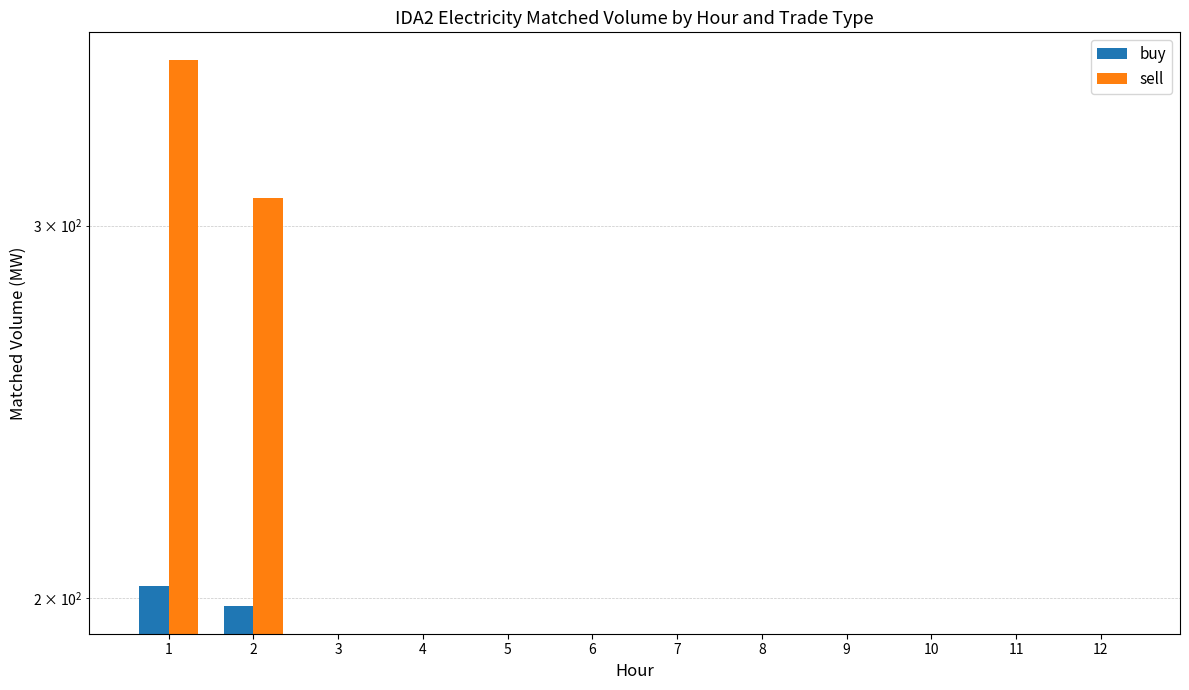

At which category does the chart reach its minimum across all series?

3